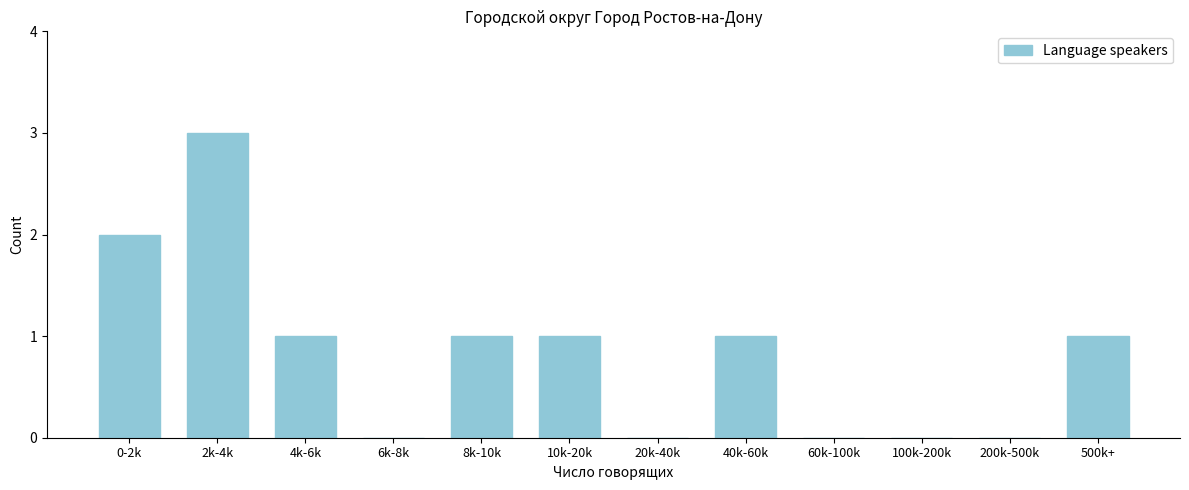

Reading right to left, transcribe all the data shown in this chart.

500k+=1	200k-500k=0	100k-200k=0	60k-100k=0	40k-60k=1	20k-40k=0	10k-20k=1	8k-10k=1	6k-8k=0	4k-6k=1	2k-4k=3	0-2k=2